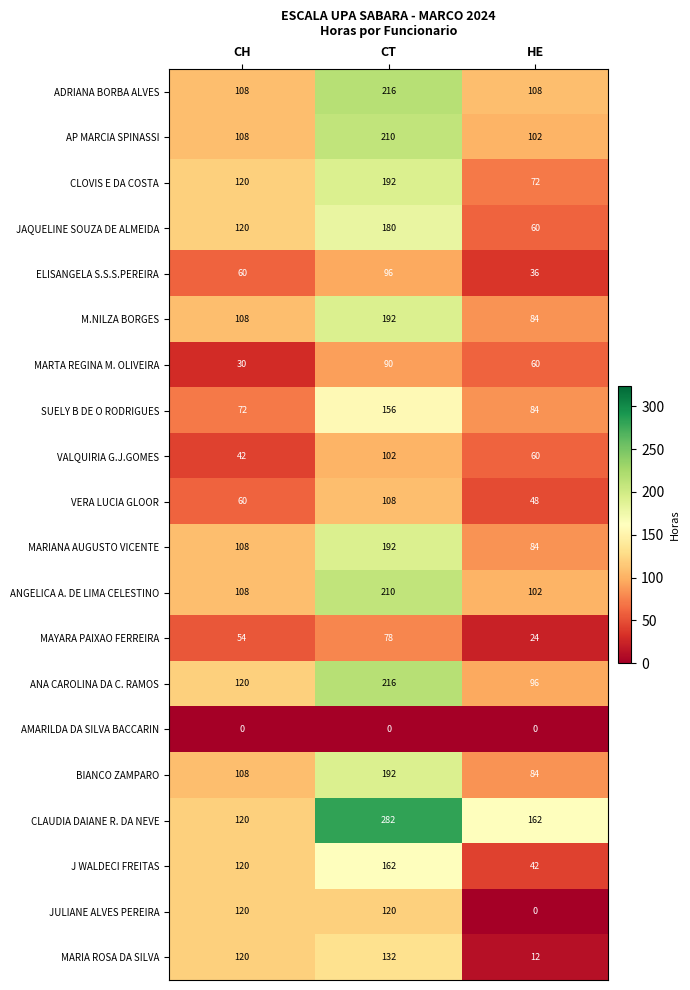

True or false: ANGELICA A. DE LIMA CELESTINO has a value of 151 at HE.

False